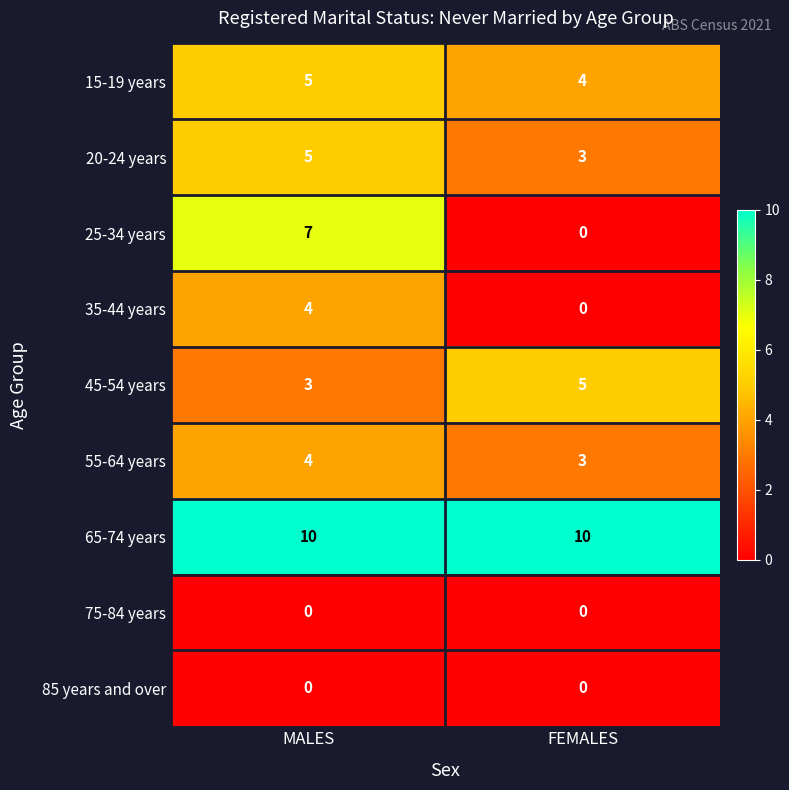

Reading left to right, what are all the values shown in this chart?

15-19 years: MALES=5	FEMALES=4
20-24 years: MALES=5	FEMALES=3
25-34 years: MALES=7	FEMALES=0
35-44 years: MALES=4	FEMALES=0
45-54 years: MALES=3	FEMALES=5
55-64 years: MALES=4	FEMALES=3
65-74 years: MALES=10	FEMALES=10
75-84 years: MALES=0	FEMALES=0
85 years and over: MALES=0	FEMALES=0